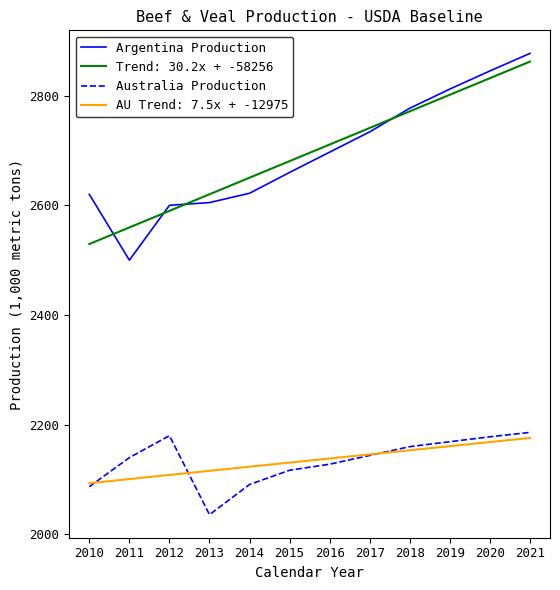

What is the difference between the highest and lowest values at 2018?

623.6